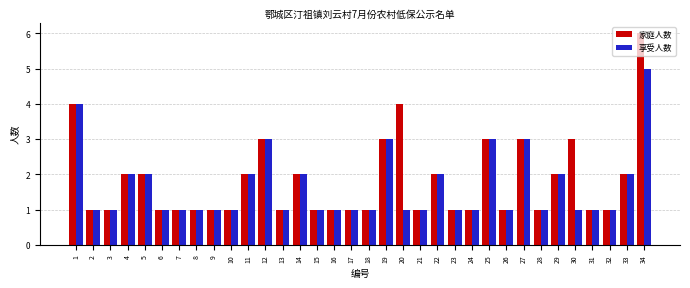

Rank the series by their maximum value, from lowest to highest.

享受人数, 家庭人数